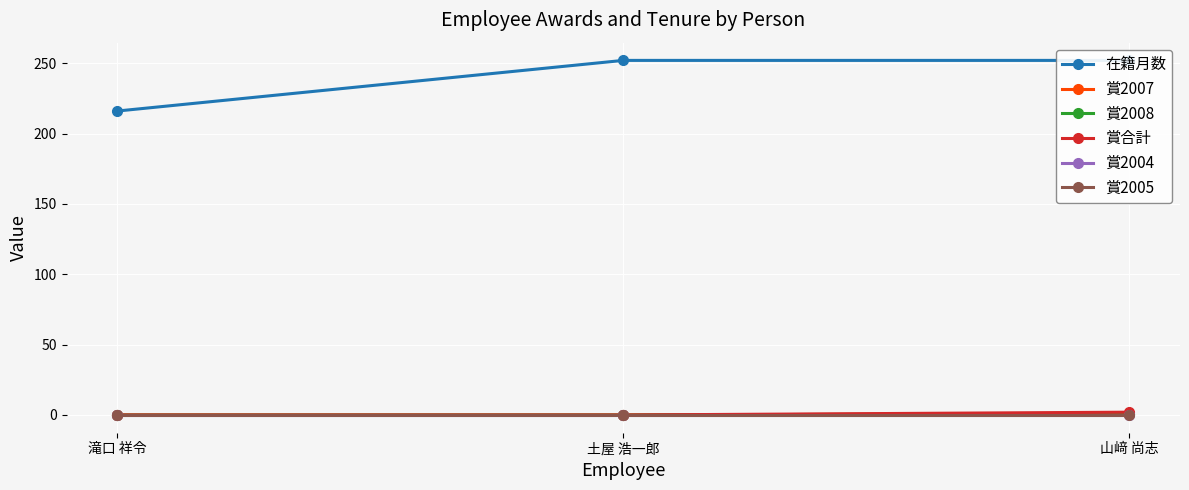

What is the label of the 3rd point from the right?

滝口 祥令